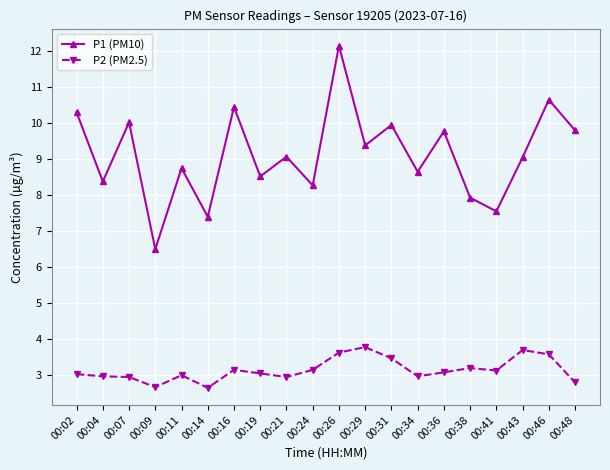

How many lines are shown in the chart?

2